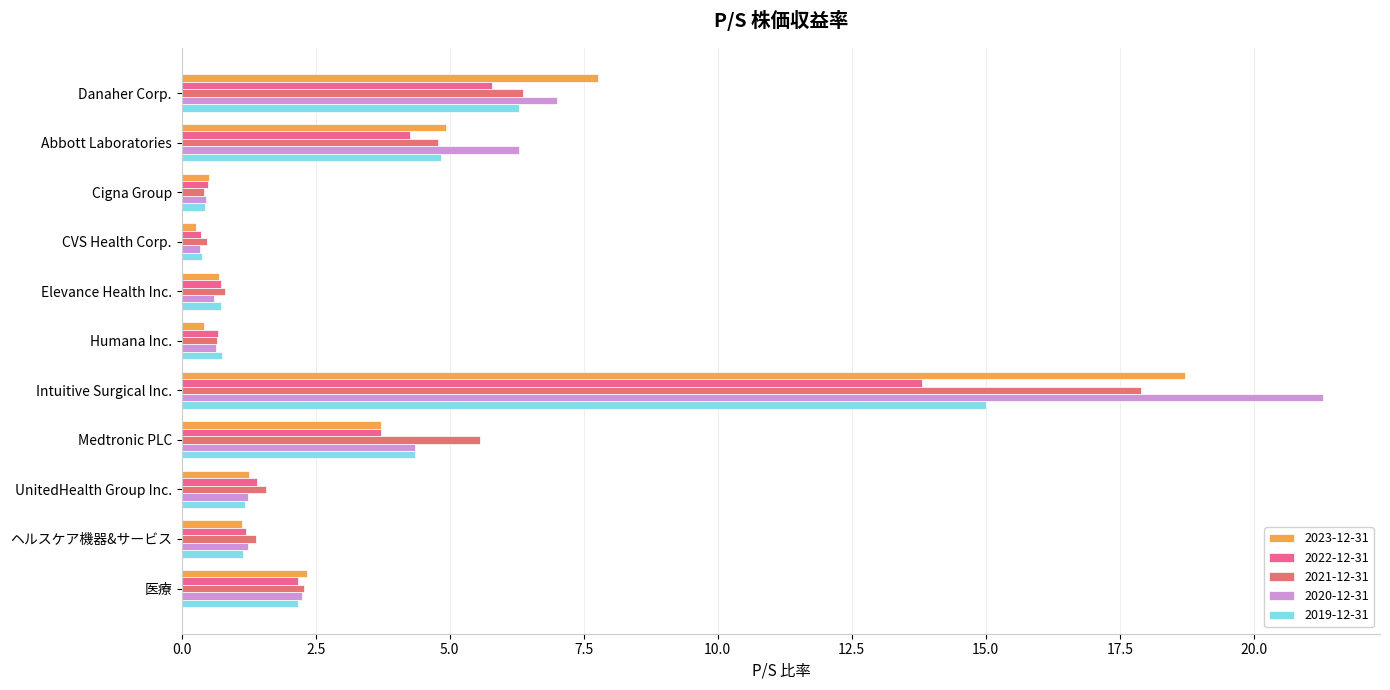

The value of 2019-12-31 at 医療 is 2.2. True or false?

True